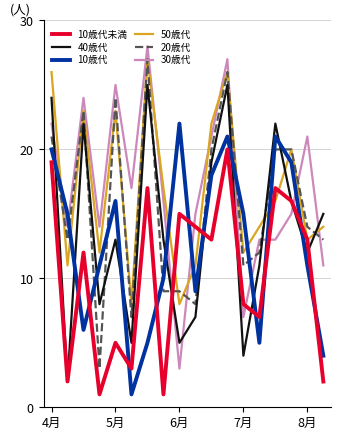

What is the maximum value shown in the chart?

28